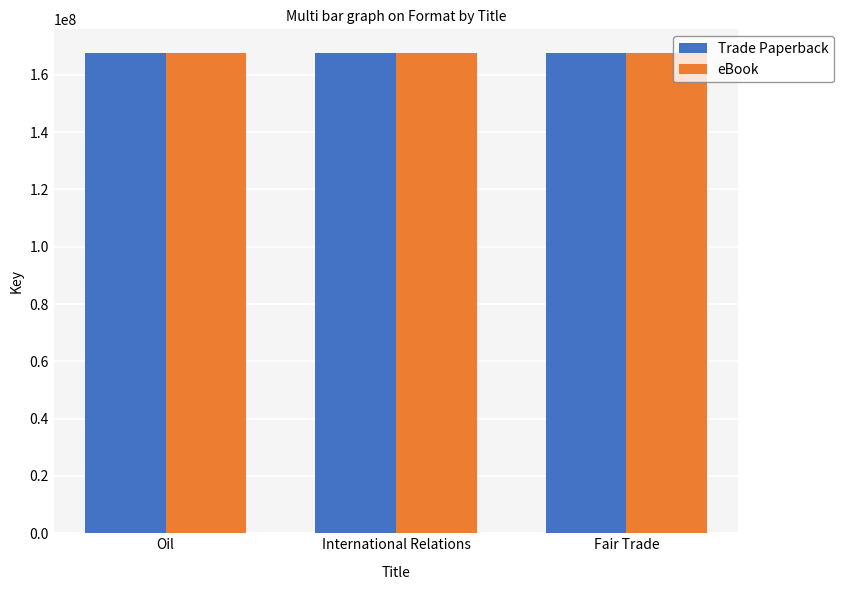

What is the average value of the Trade Paperback series?

167501335